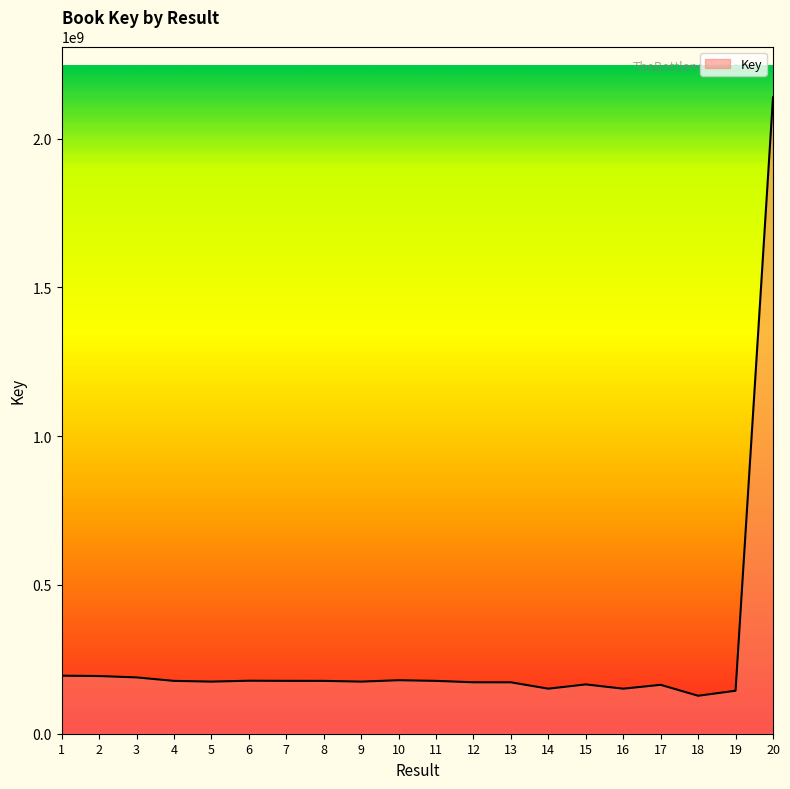

What is the ratio of the value at 2 to the value at 13?

1.1